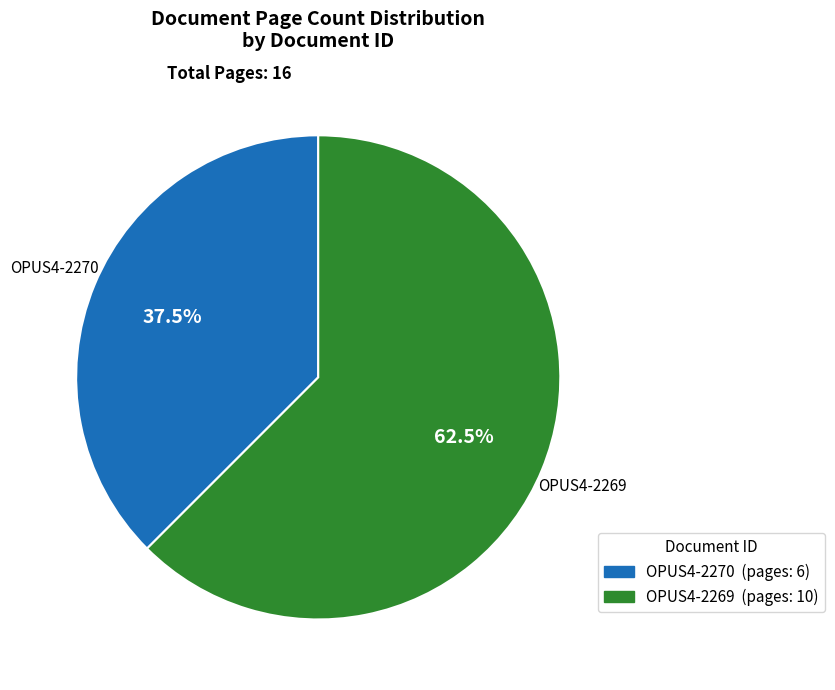

Is it true that OPUS4-2269 is 54% of the pie?

False